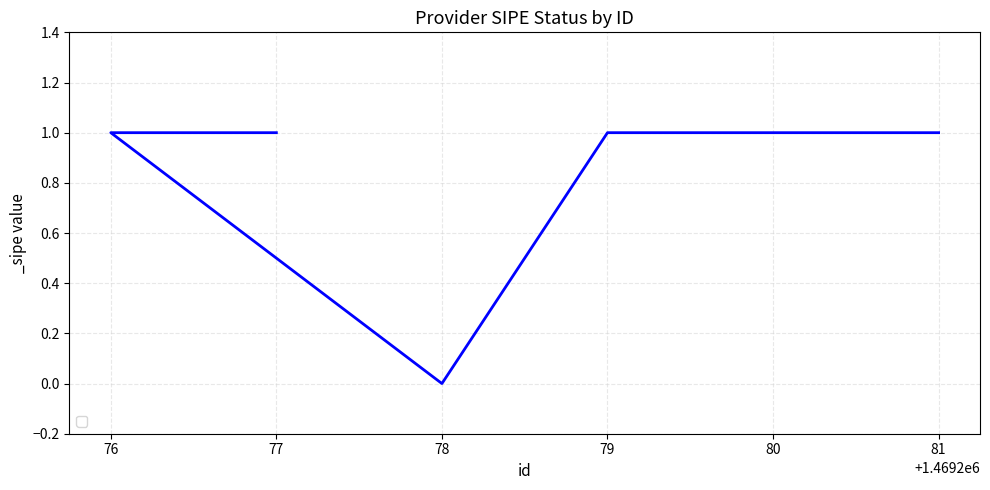

At which category does the chart reach its peak across all series?

81